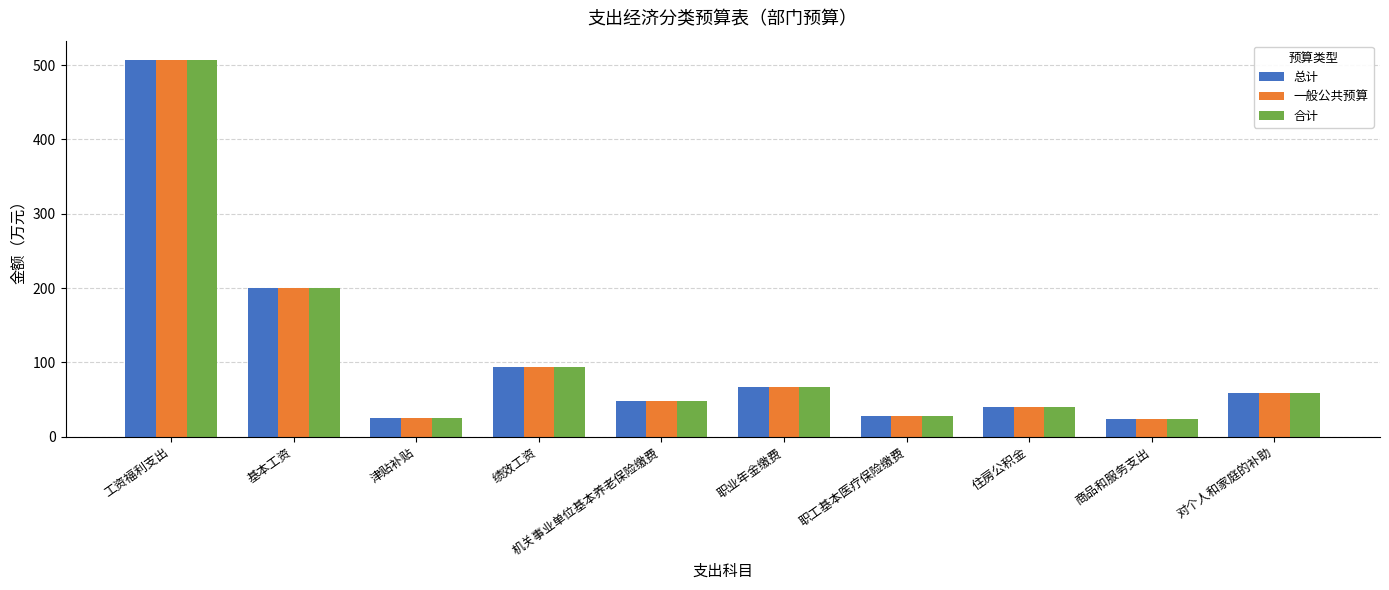

What value does the 一般公共预算 series have at 对个人和家庭的补助?

59.2